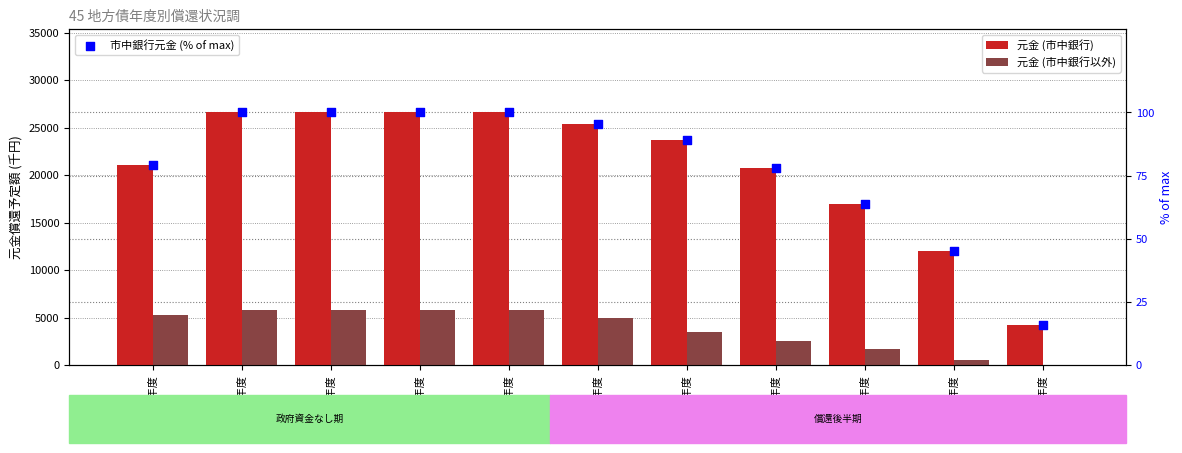

Which series has the largest total across all categories?

元金 (市中銀行)